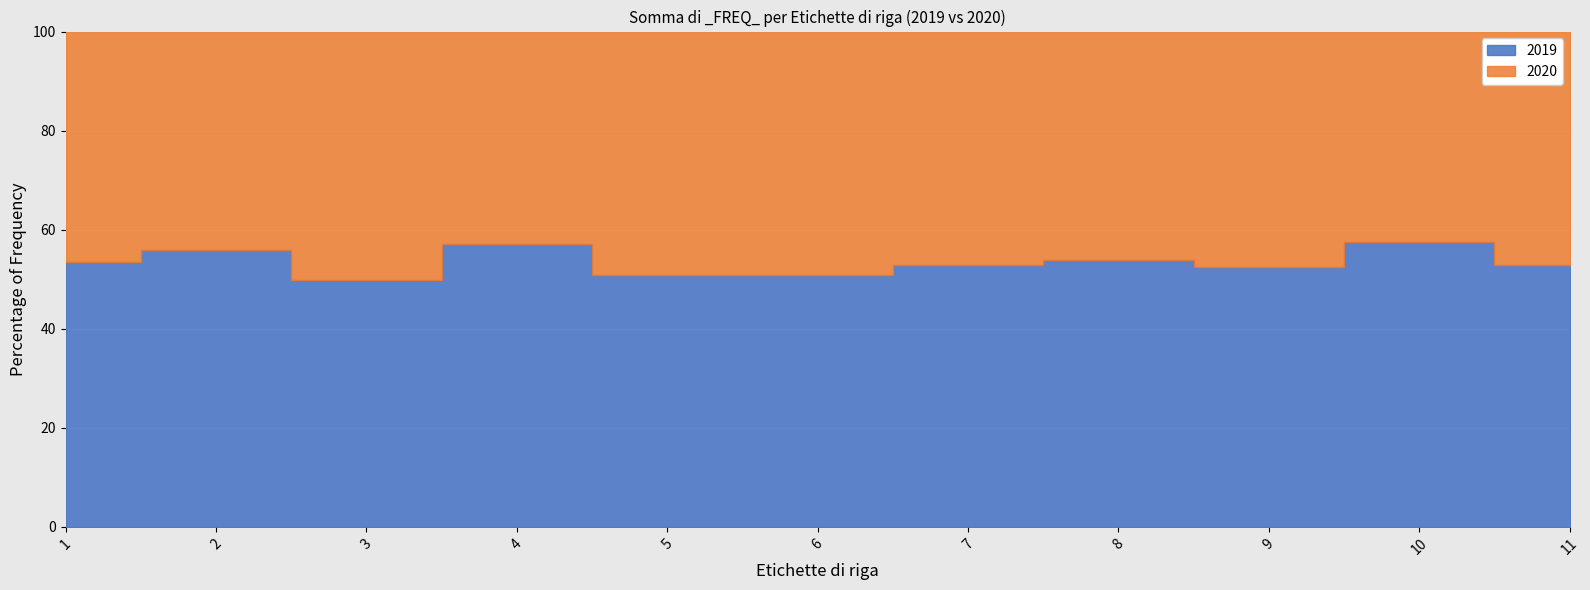

At which category does 2019 reach its first local valley?

3